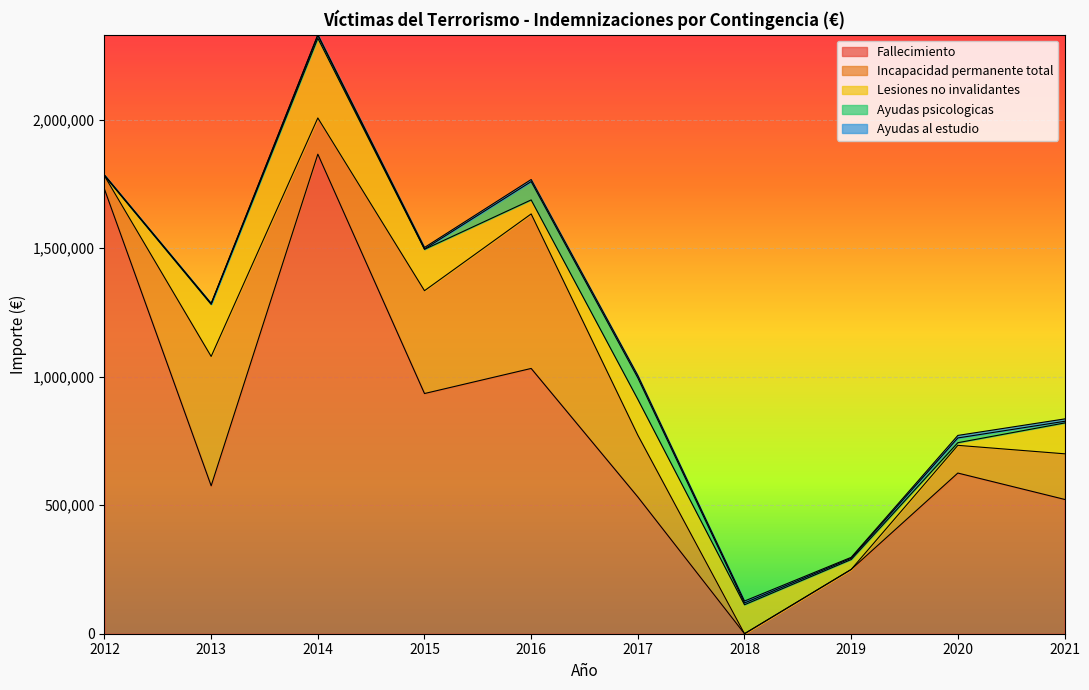

What is the value of the Lesiones no invalidantes point at the 10th from the left?

119834